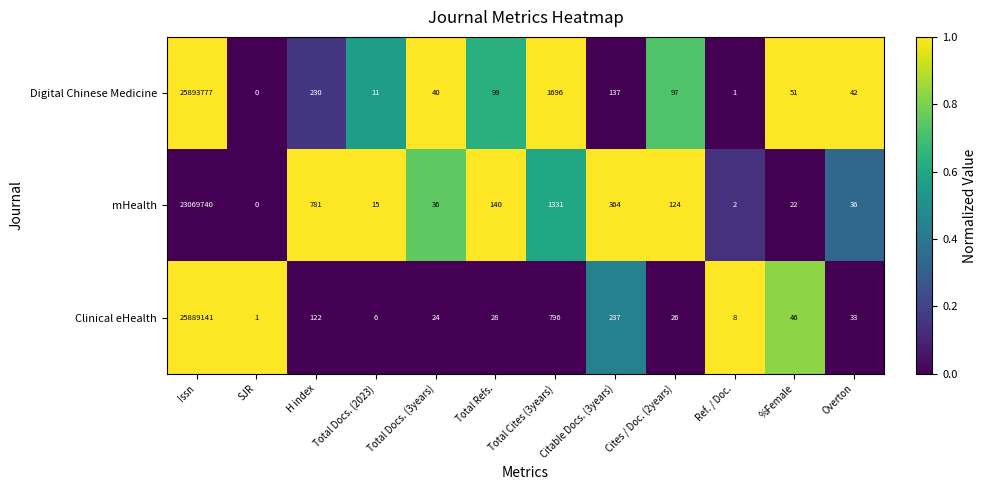

What is the average value of the mHealth series?

1922716